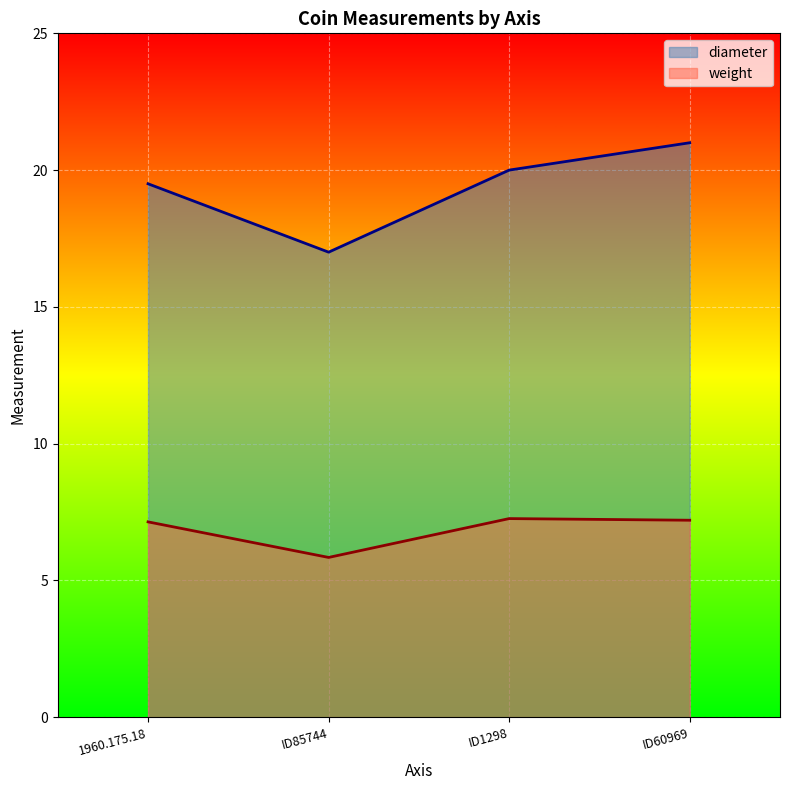

Which category has the lowest value in the diameter series?

ID85744